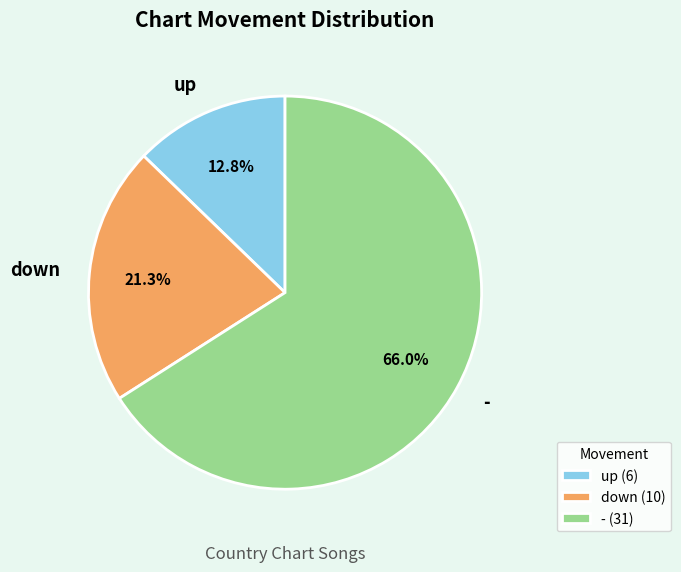

To the nearest percent, what is the difference between the largest and smallest slice percentages?

53%